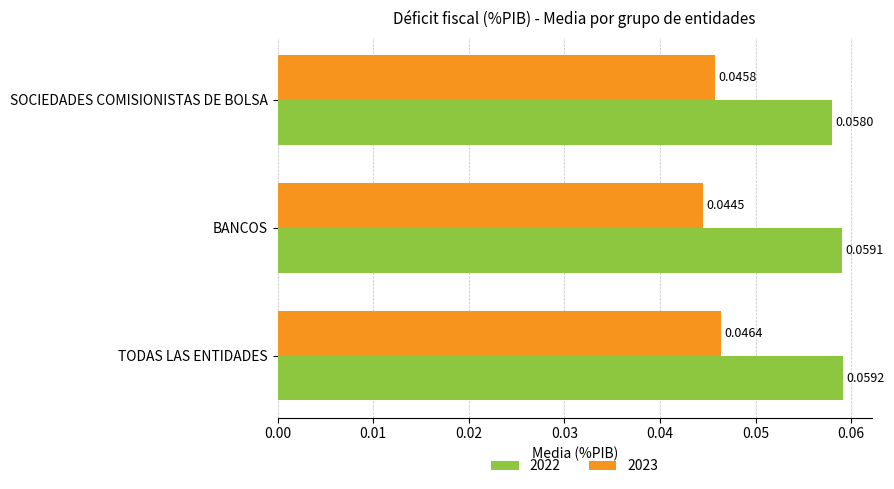

At which label does 2022 reach its peak?

TODAS LAS ENTIDADES